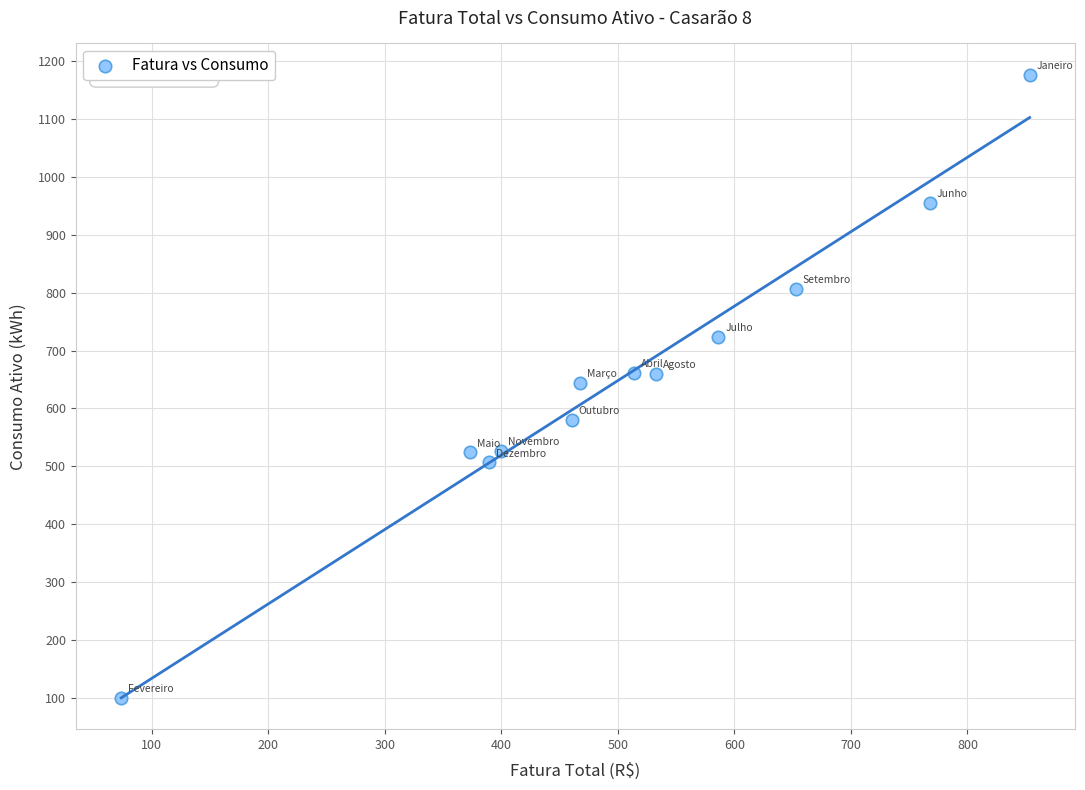

What is the average Y value?

656